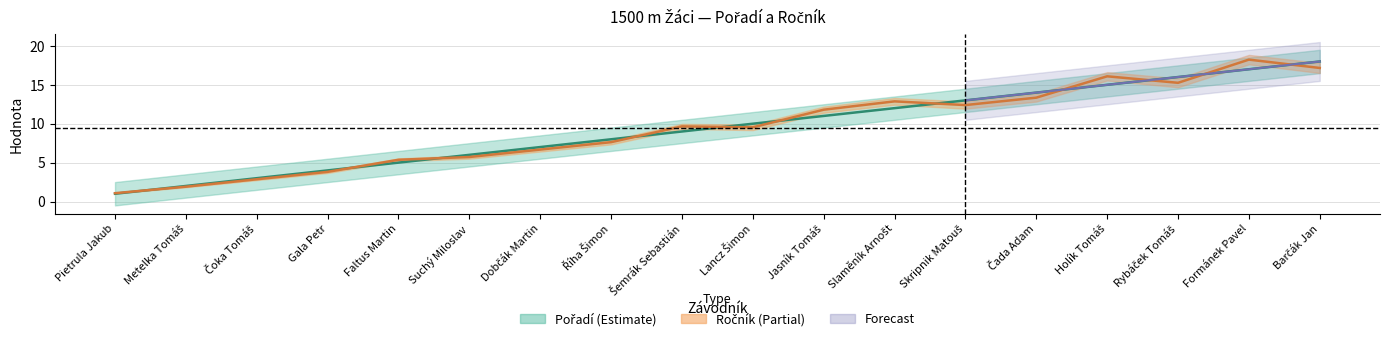

Is the value of Pořadí at Formánek Pavel greater than the value of Ročník (scaled) at Čoka Tomáš?

Yes